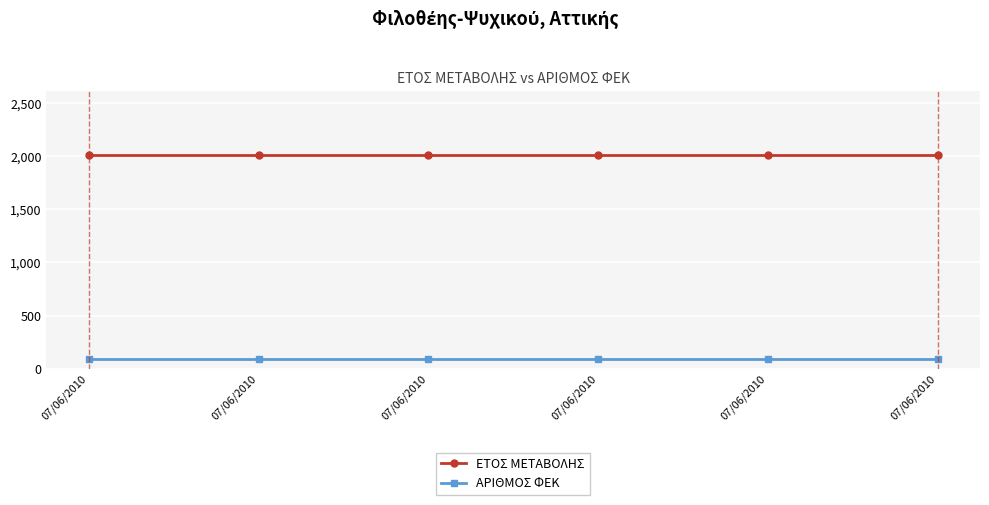

What are all the series names shown in the legend?

ΕΤΟΣ ΜΕΤΑΒΟΛΗΣ, ΑΡΙΘΜΟΣ ΦΕΚ